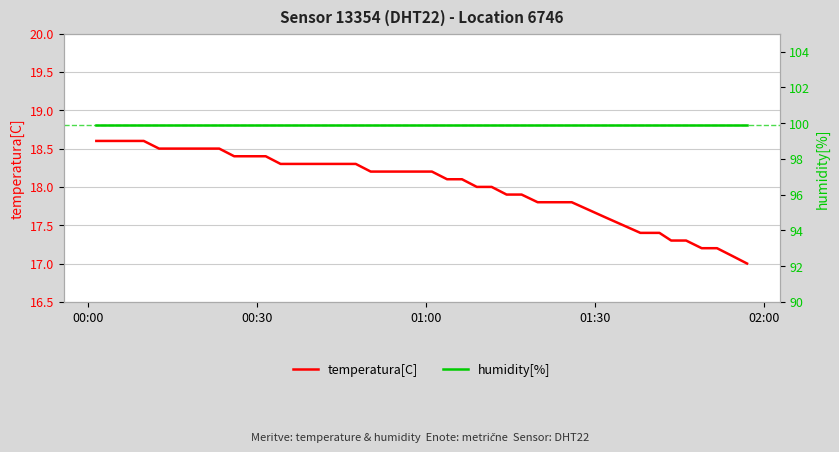

True or false: humidity[%] and temperatura[C] intersect in this chart.

False